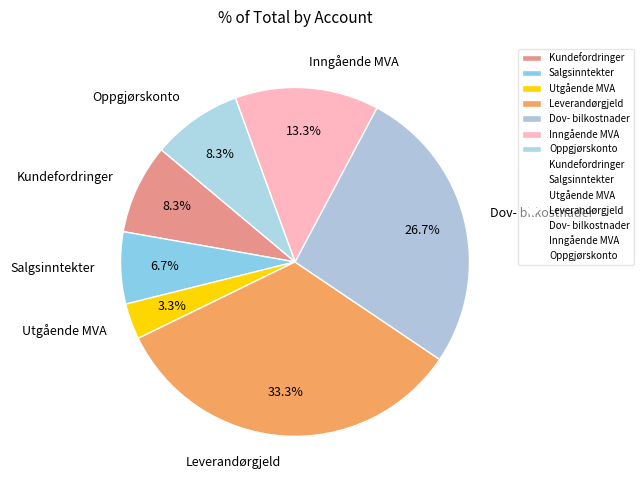

To the nearest percent, what is the average slice percentage?

14%